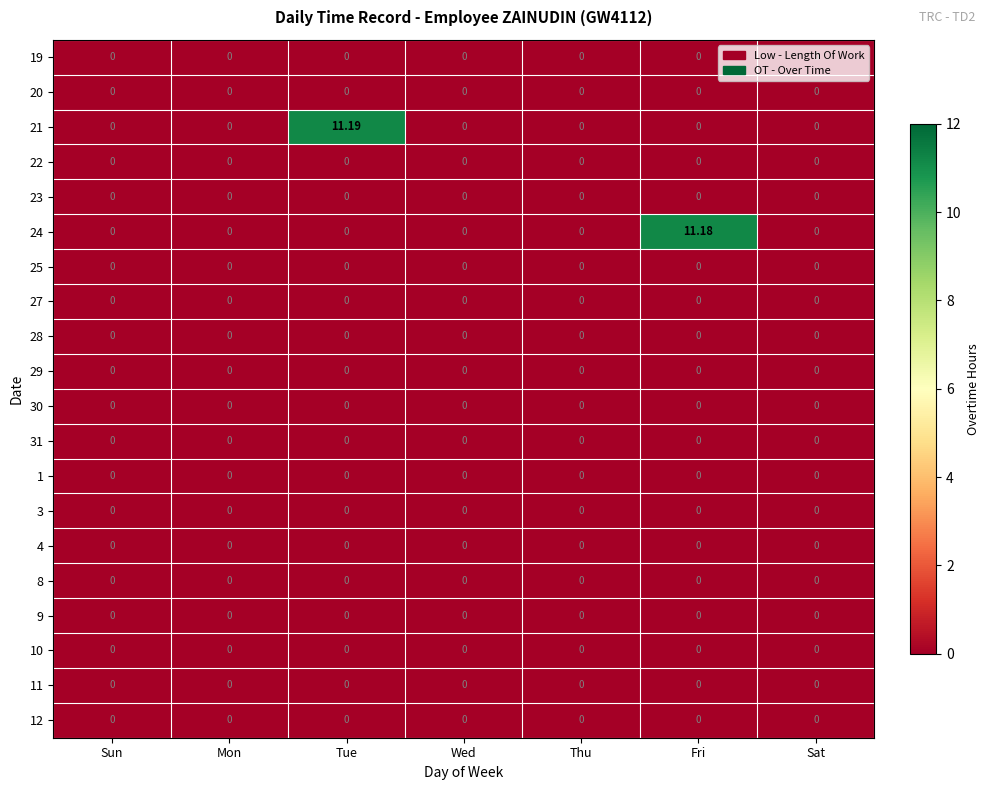

Which label corresponds to the largest value in the chart?

Tue